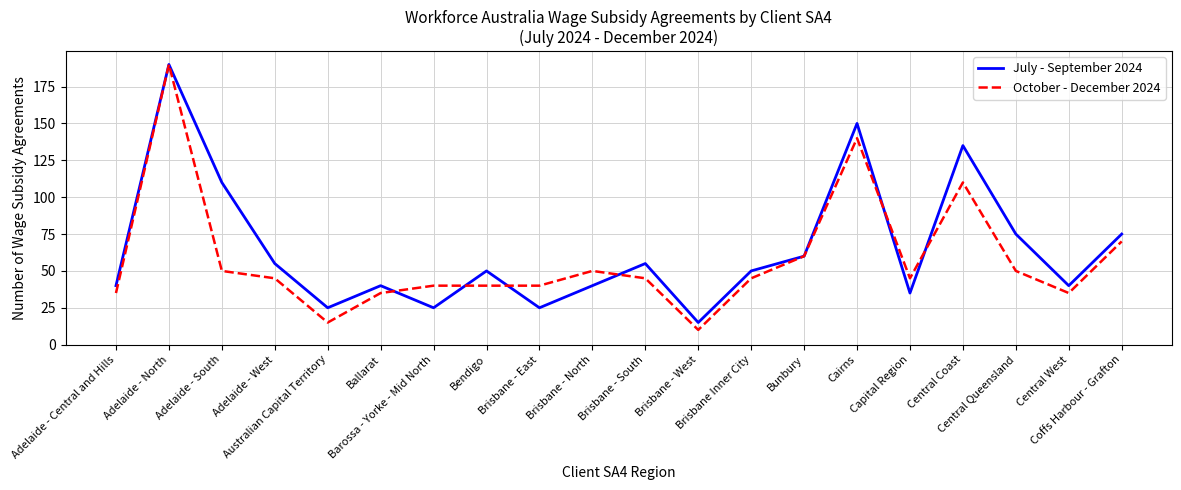

What are all the series names shown in the legend?

July - September 2024, October - December 2024